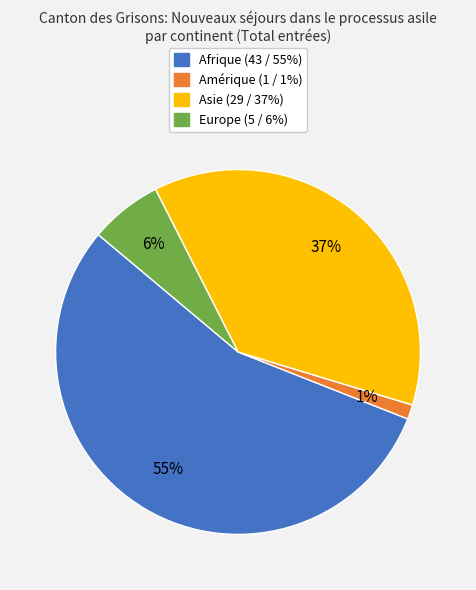

How many segments does this pie chart have?

4